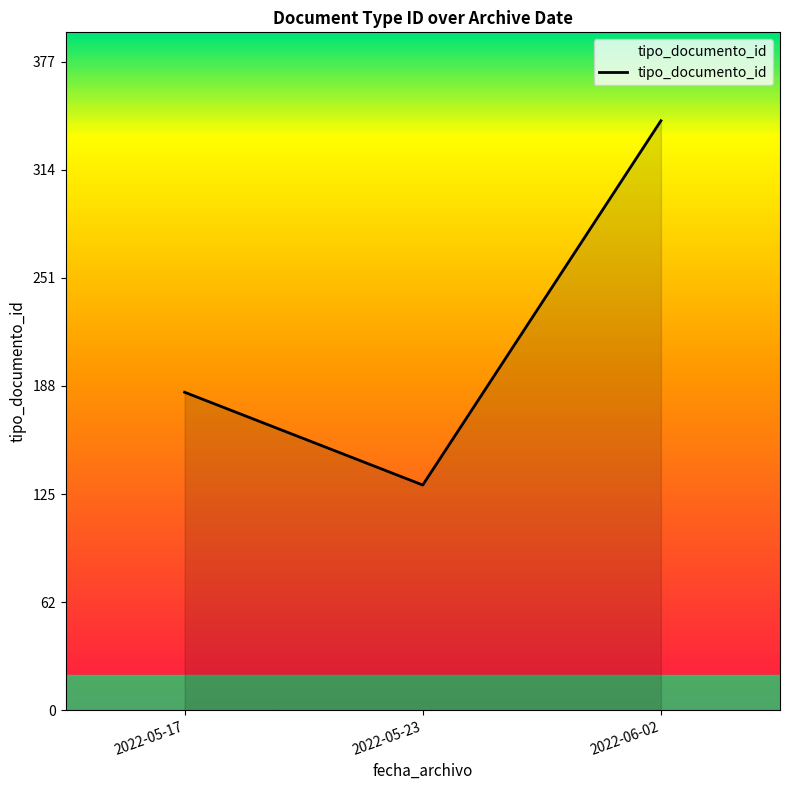

What is the average value?

220